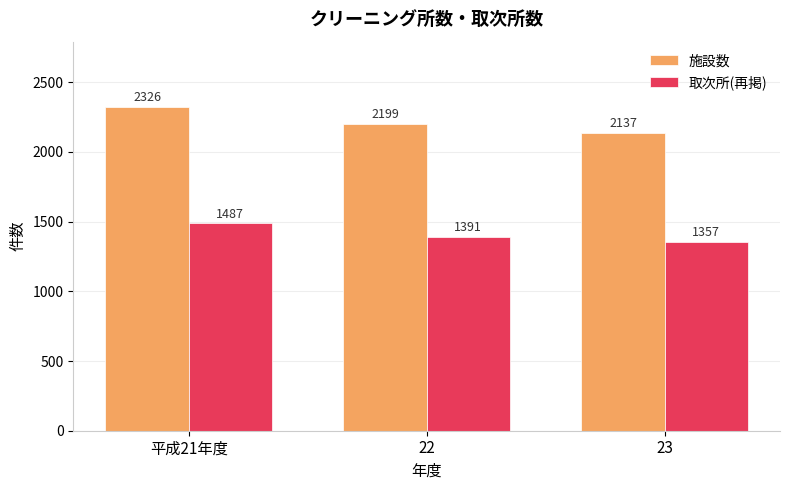

Rank the categories by 施設数 value from lowest to highest.

23, 22, 平成21年度